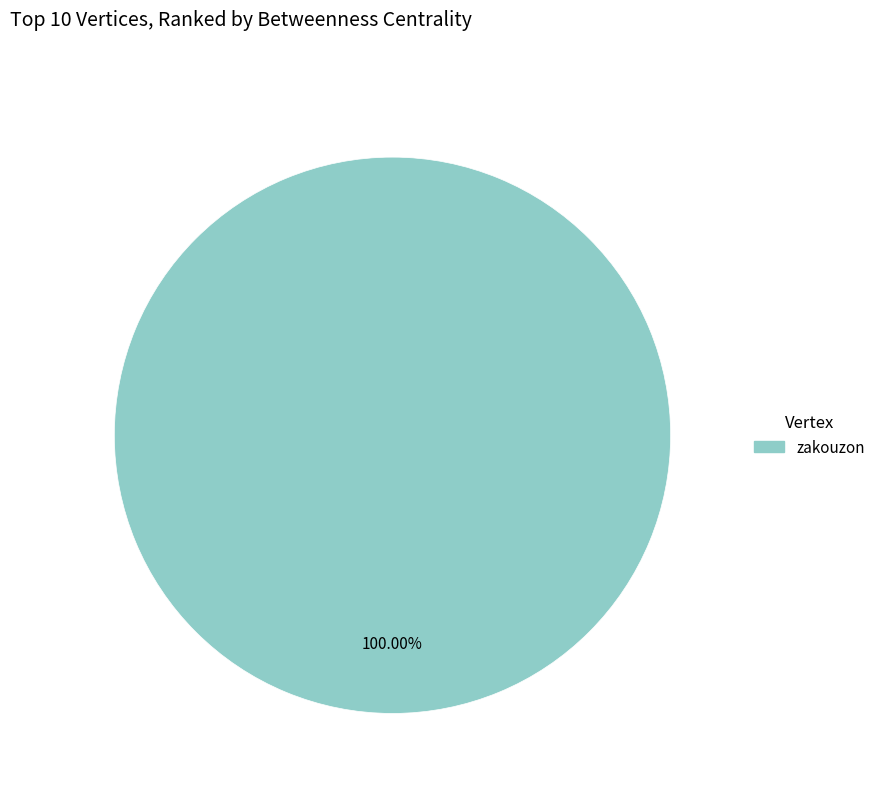

Does any single category account for the majority?

Yes